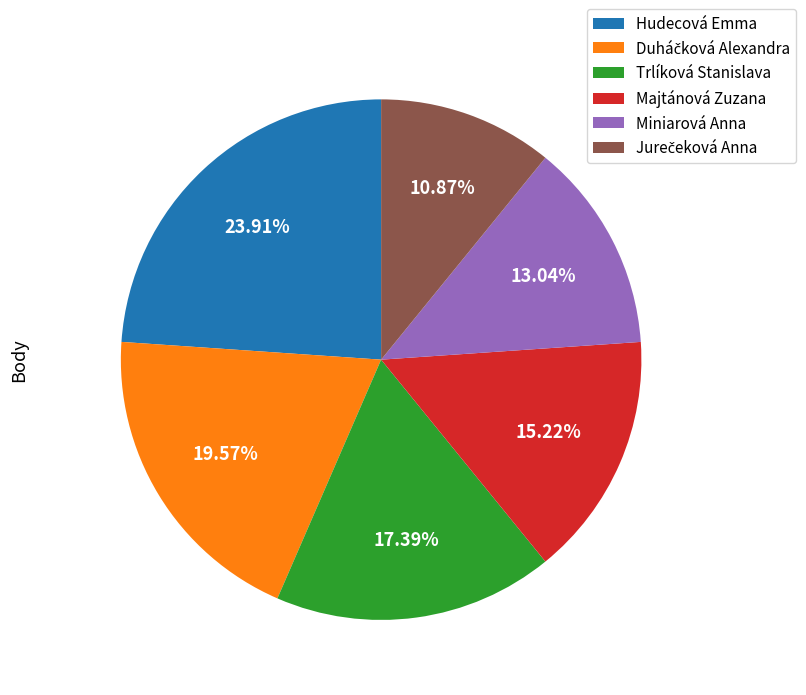

To the nearest percent, what is the difference between the largest and smallest slice percentages?

13%